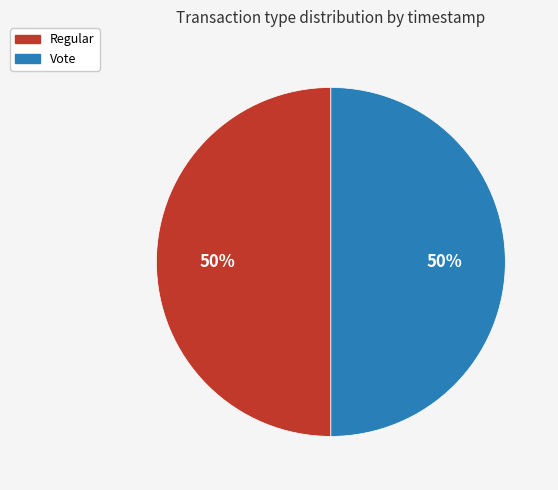

True or false: Regular accounts for 50% of the total.

True